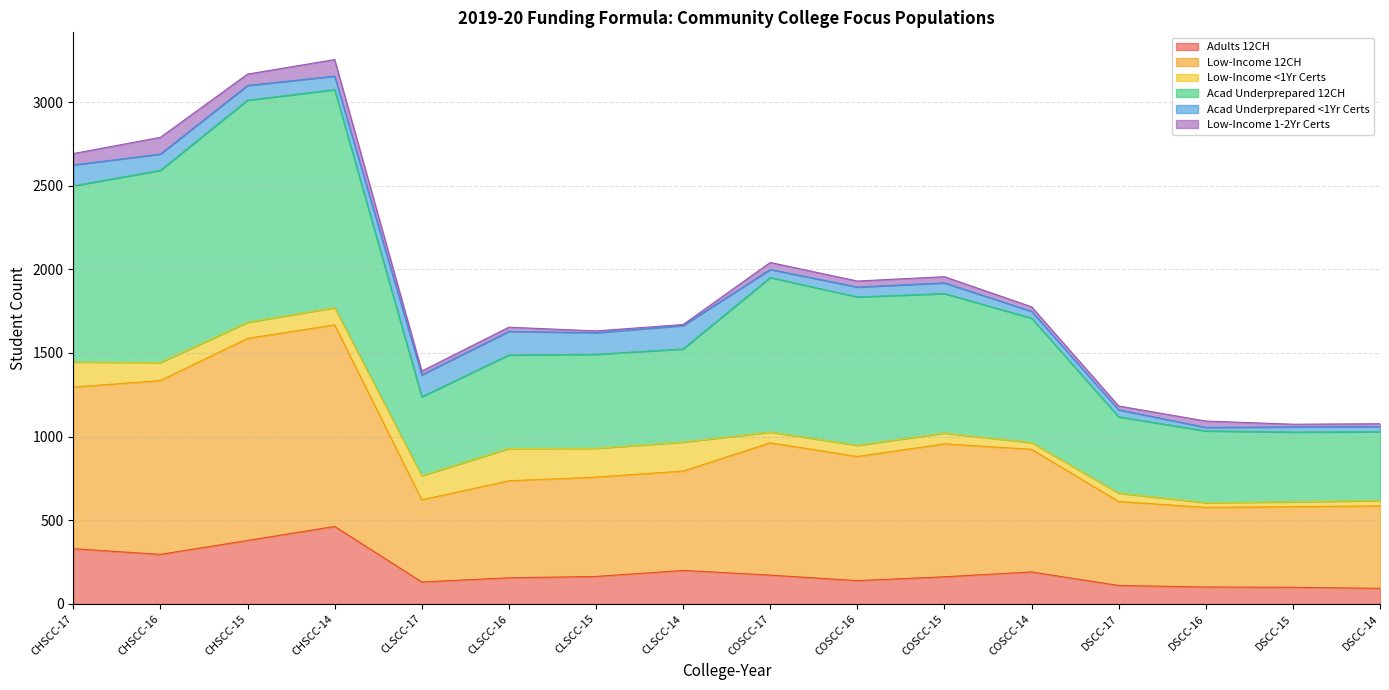

At how many categories does at least one series exceed 3006?

2